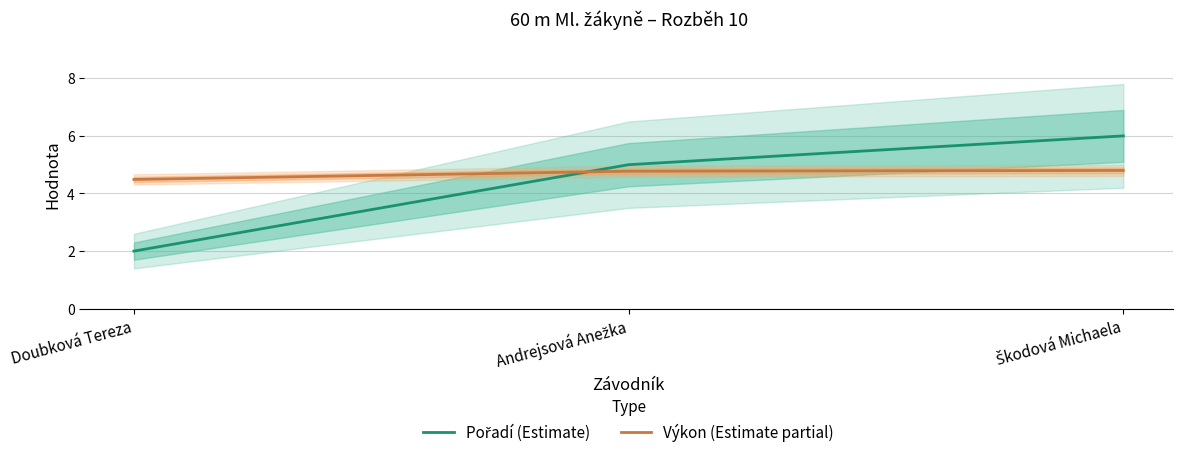

Reading left to right, list all the values displayed in this chart.

Pořadí (Estimate): 2.0	5.0	6.0
Výkon (Estimate partial): 4.5	4.8	4.8